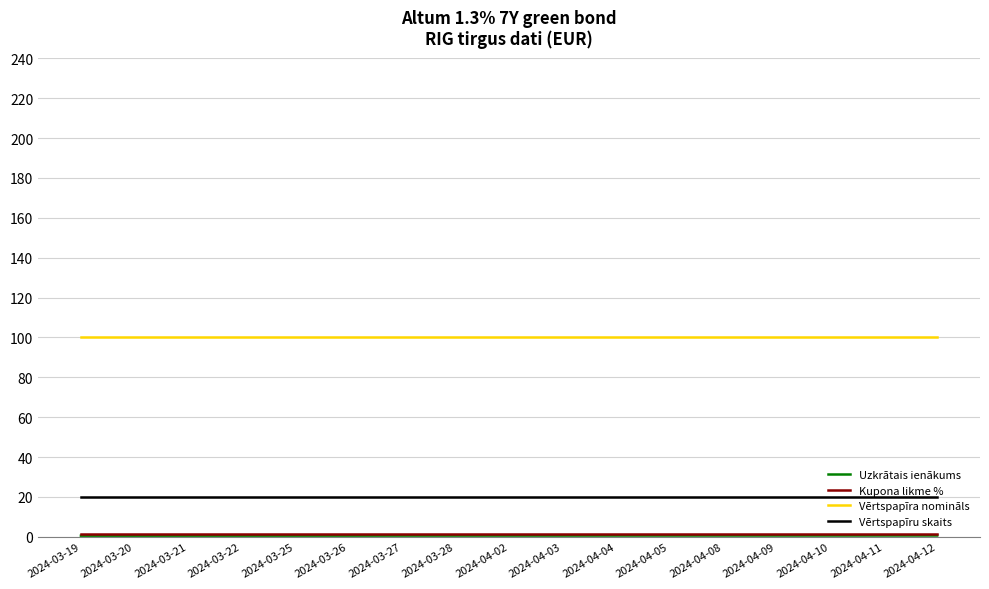

What is the approximate value of Vērtspapīra nomināls at 2024-04-04?

100.0